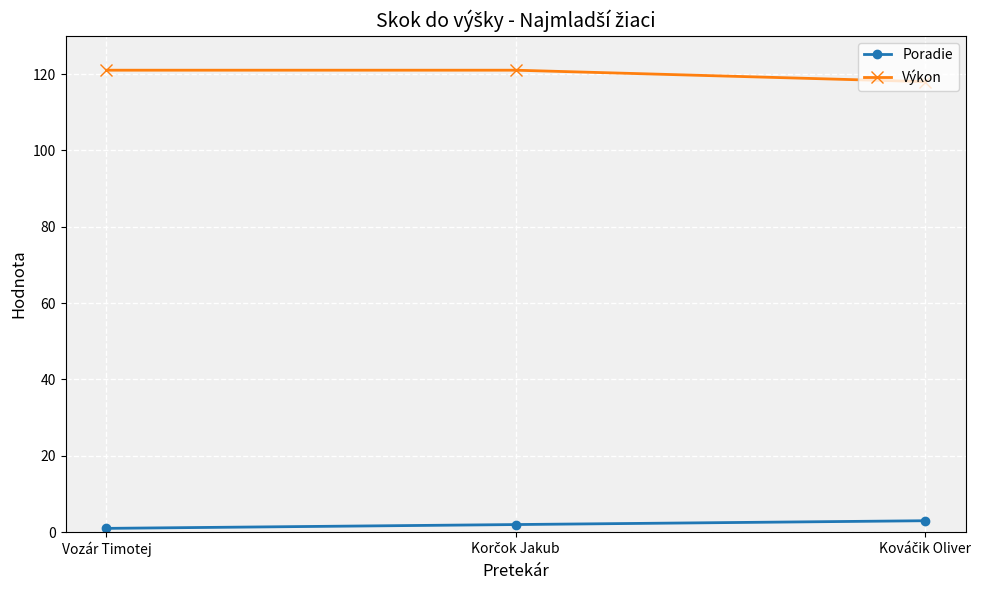

Rank the series by their average value, from highest to lowest.

Výkon, Poradie